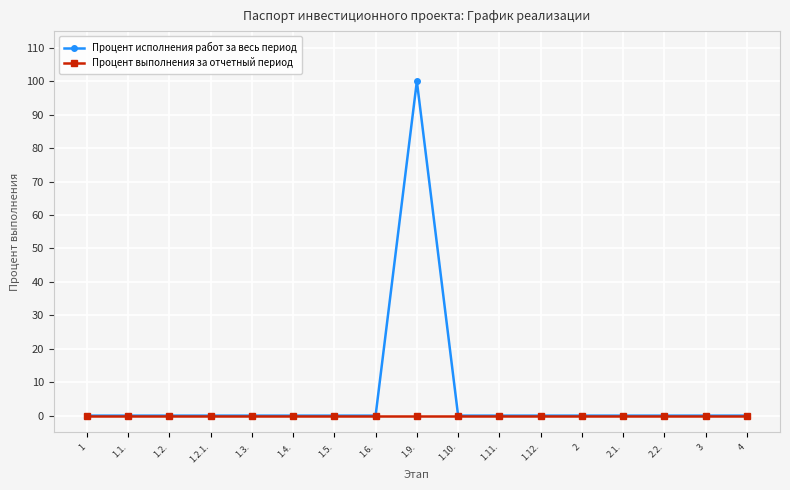

What are all the series names shown in the legend?

Процент исполнения работ за весь период, Процент выполнения за отчетный период